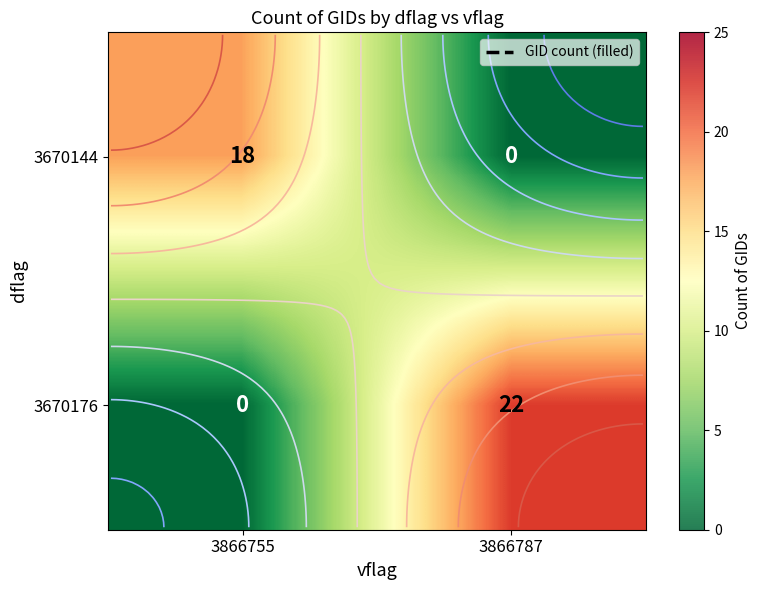

At how many categories does at least one series exceed 5?

2